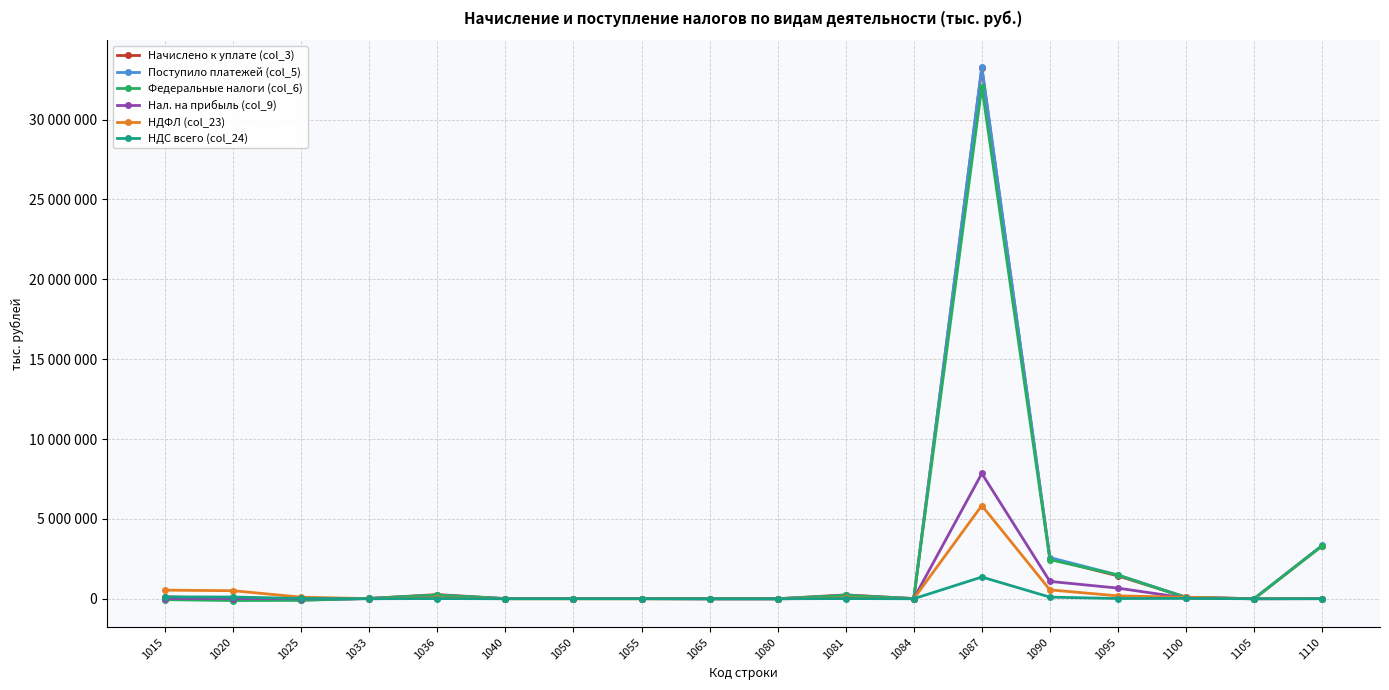

Is this an area chart (filled region under the line)?

No